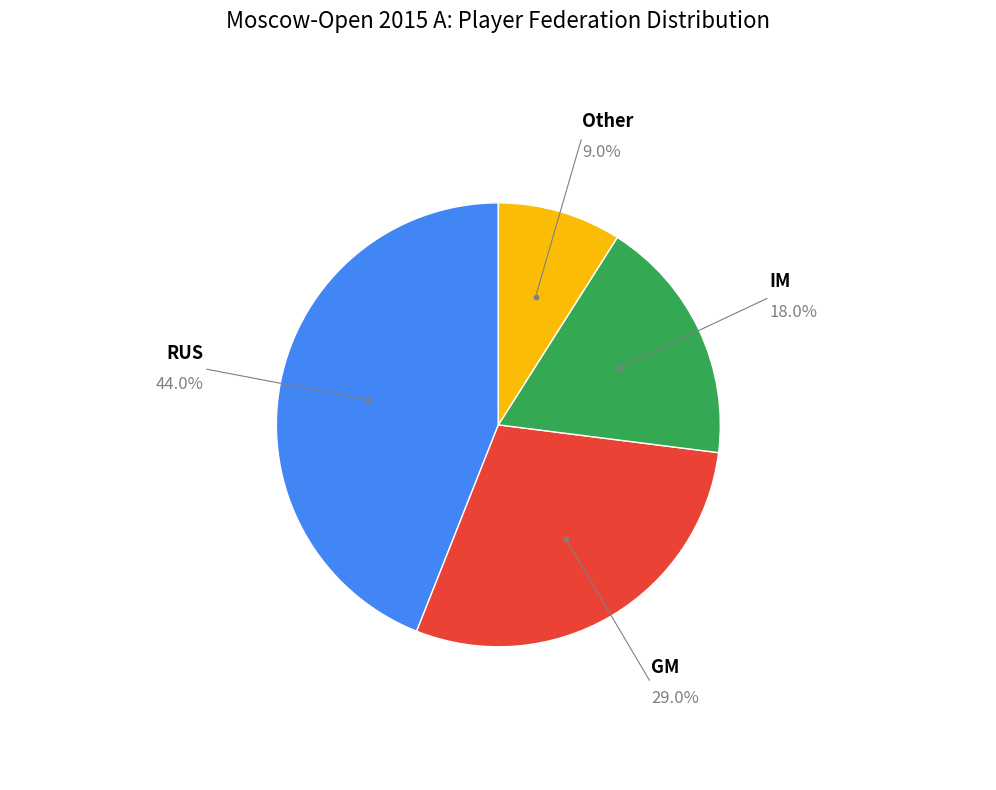

Between IM and GM, which is larger?

GM